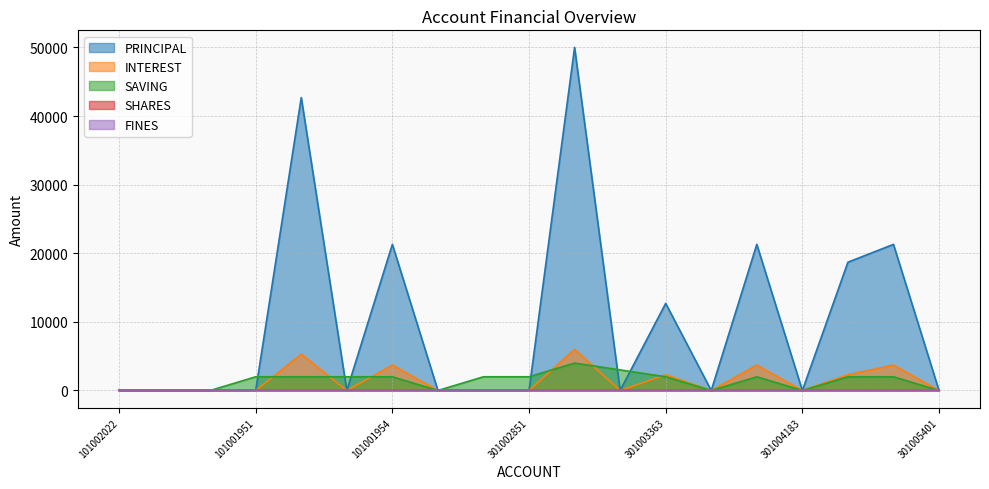

What is the label of the 9th point from the left?

101001970